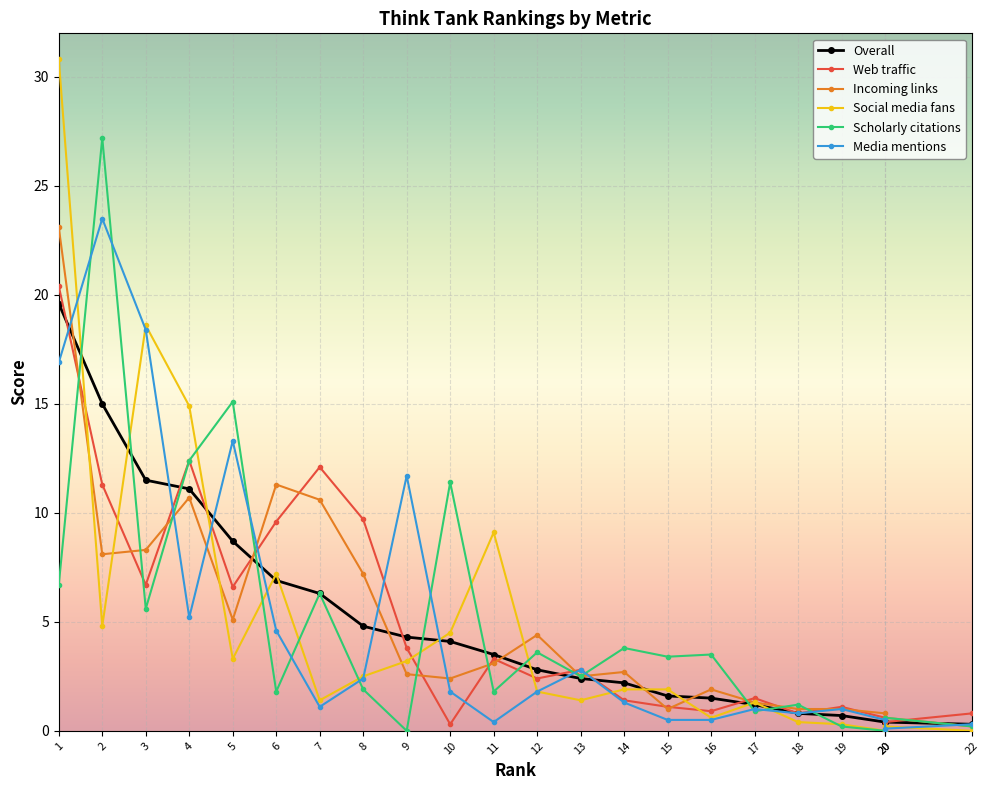

After their last crossing, which series has the higher values: Social media fans or Web traffic?

Web traffic